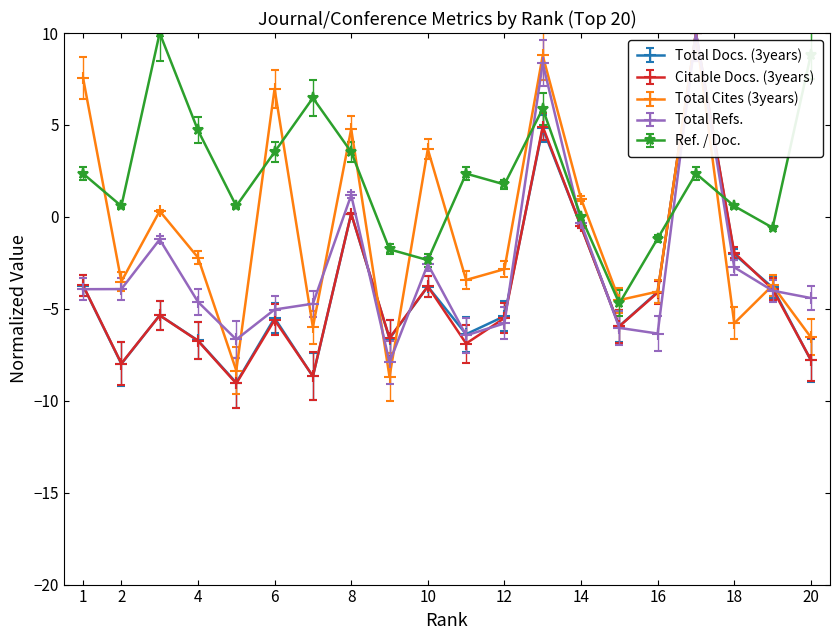

In Citable Docs. (3years), how many points are higher than both neighbors (excluding endpoints)?

6